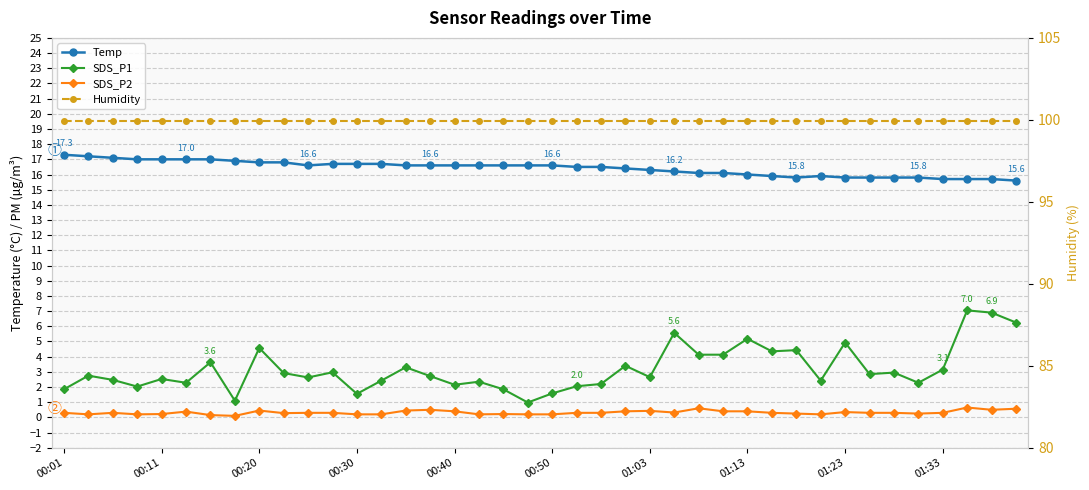

At how many categories does at least one series exceed 42?

40